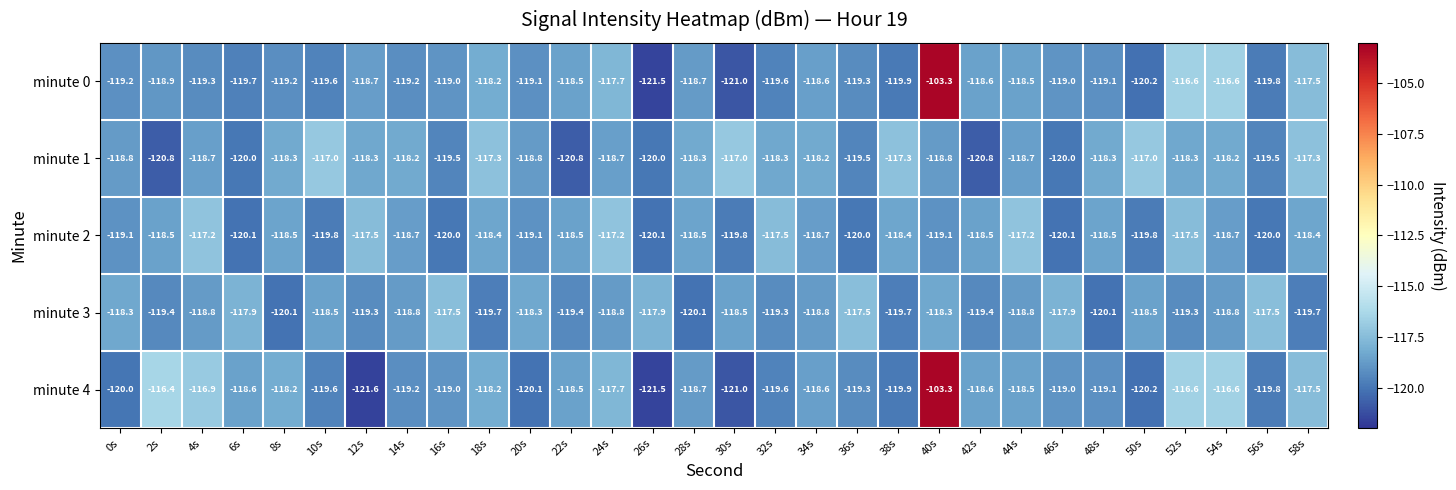

What is the difference between the highest and lowest values at 16s?

2.5